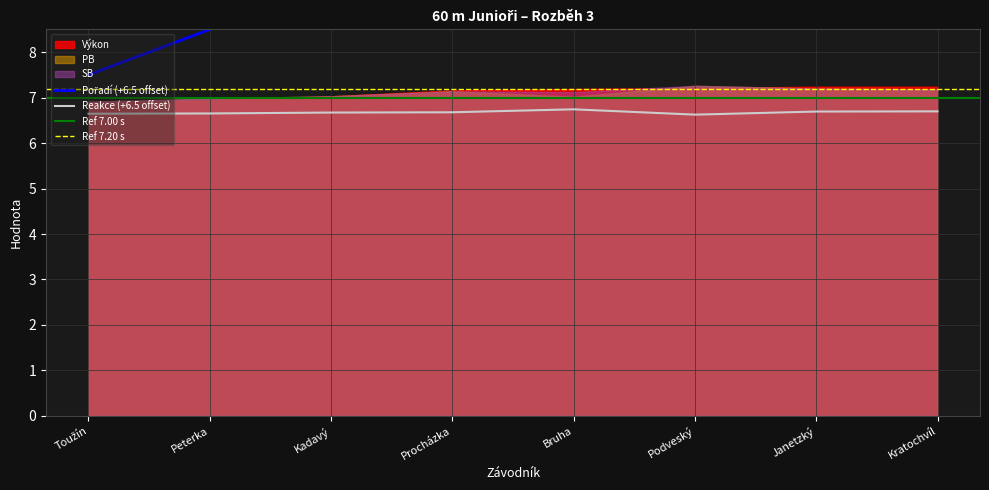

Where is PB nearest to the value 7?

Peterka